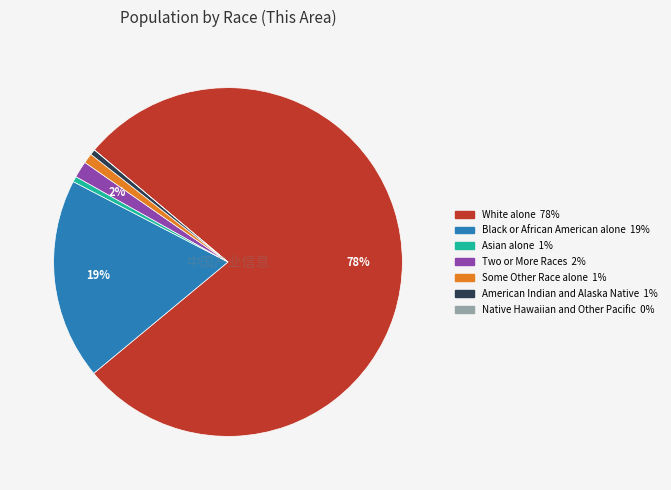

What percentage is the Two or More Races slice, to the nearest percent?

2%